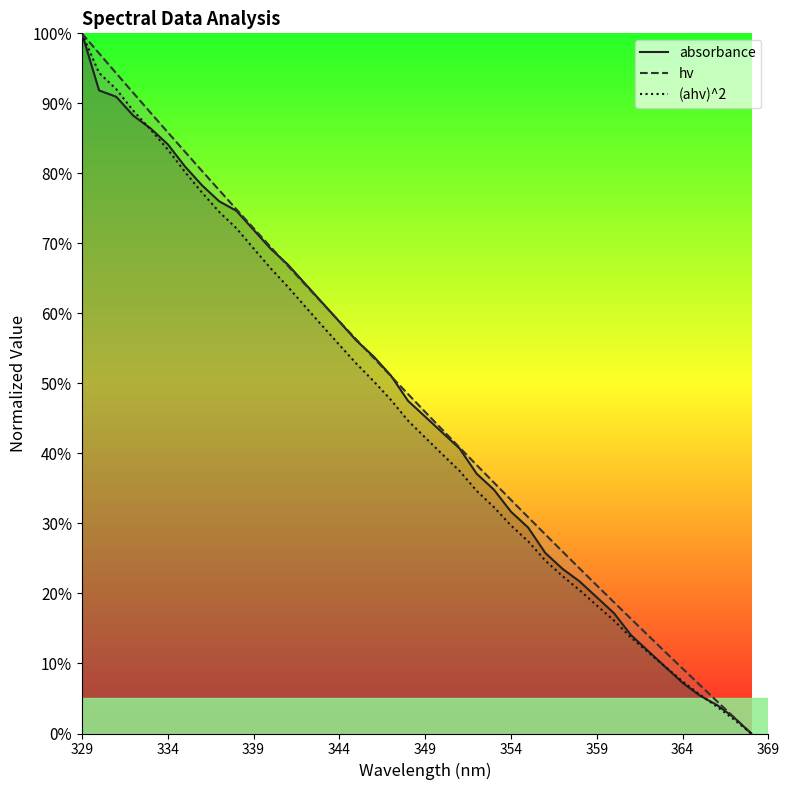

Reading left to right, transcribe all the data shown in this chart.

absorbance: 100.0	91.8	90.9	88.2	86.4	84.2	81.0	78.3	76.0	74.7	71.9	69.2	67.0	64.3	61.5	58.8	56.1	53.8	51.1	47.5	45.3	43.0	40.7	37.1	34.8	31.7	29.4	25.8	23.5	21.7	19.5	17.2	14.0	11.8	9.5	7.2	5.4	4.1	2.3	0.0
hv: 100.0	97.1	94.3	91.5	88.7	85.9	83.1	80.3	77.6	74.9	72.2	69.5	66.8	64.1	61.5	58.9	56.2	53.6	51.1	48.5	45.9	43.4	40.9	38.3	35.8	33.4	30.9	28.4	26.0	23.6	21.1	18.7	16.4	14.0	11.6	9.3	6.9	4.6	2.3	0.0
(ahv)^2: 100.0	94.4	92.0	88.9	86.3	83.4	80.2	77.3	74.5	72.2	69.3	66.4	63.8	61.0	58.2	55.5	52.8	50.3	47.7	44.7	42.3	39.9	37.5	34.7	32.3	29.7	27.5	24.7	22.5	20.5	18.3	16.1	13.7	11.6	9.5	7.4	5.5	3.8	2.0	0.0